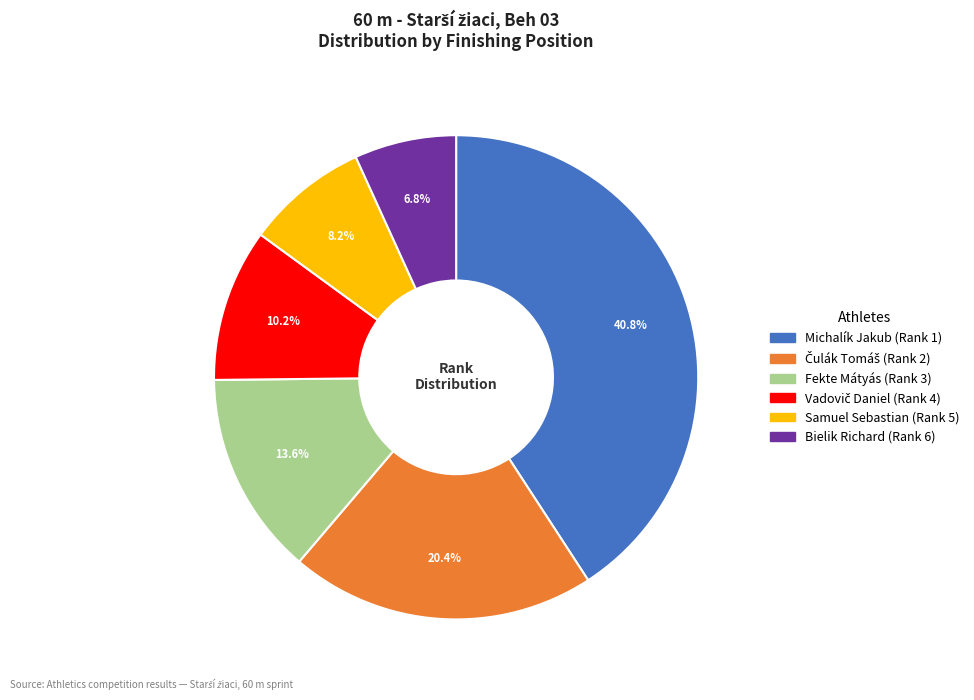

What percentage is NOT represented by Samuel Sebastian?

91.8%